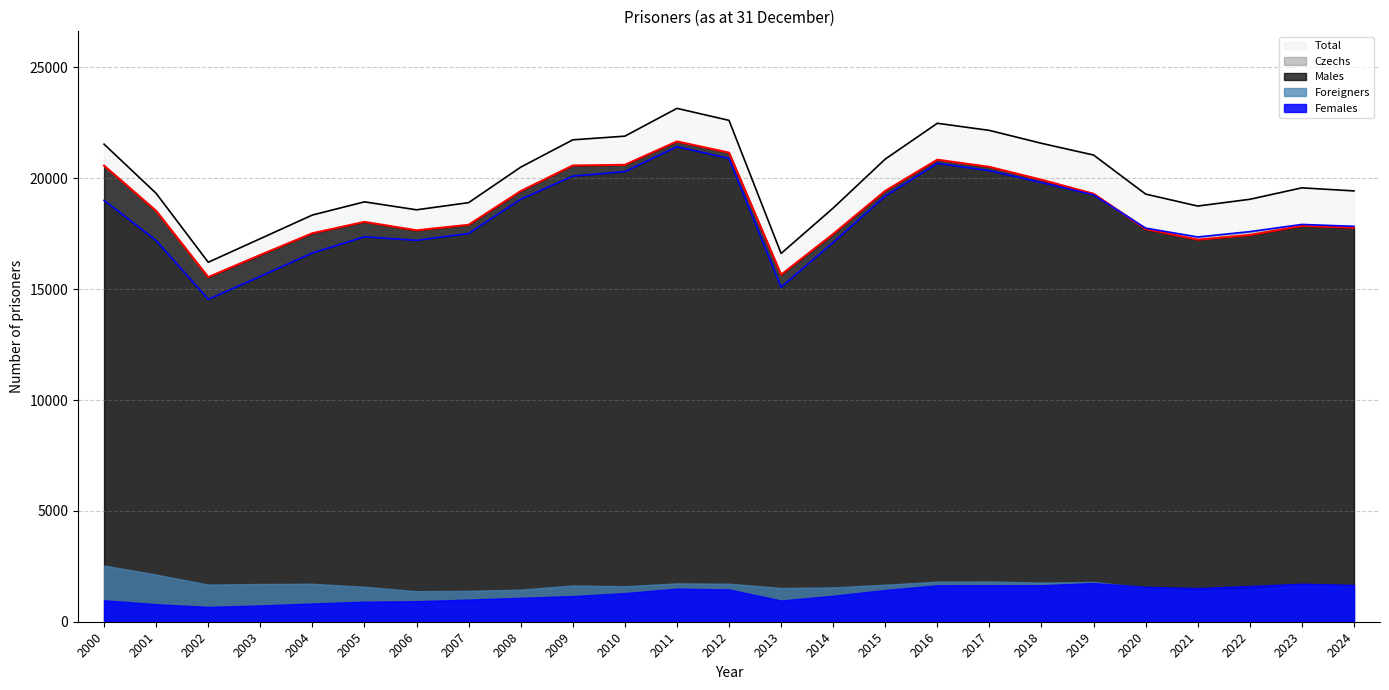

How many categories are shown in the chart?

25